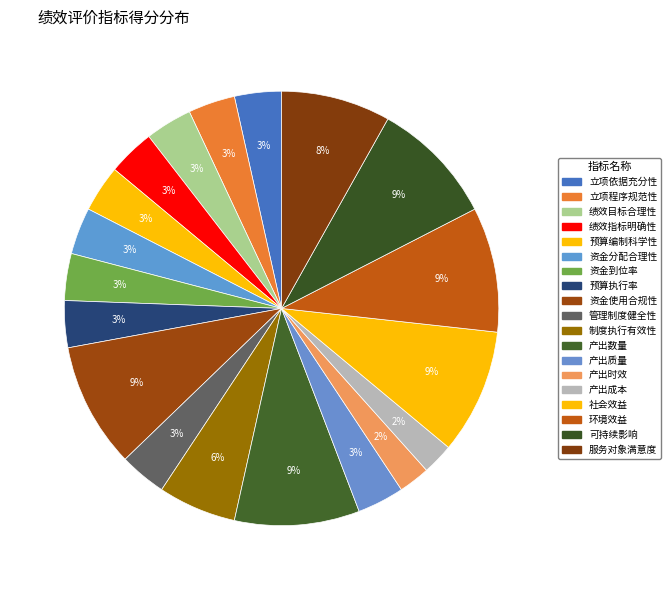

What portion of the pie excludes 社会效益?

90.7%